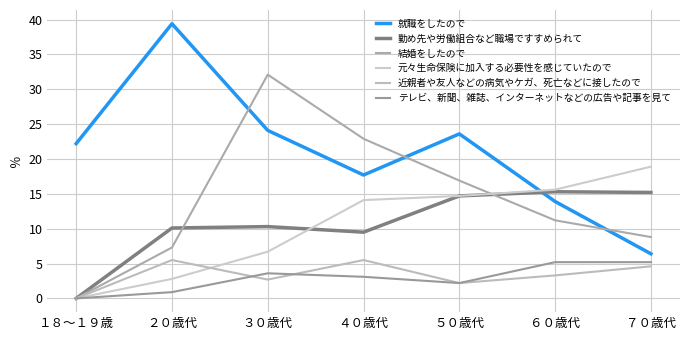

In 近親者や友人などの病気やケガ、死亡などに接したので, how many points are higher than both neighbors (excluding endpoints)?

2